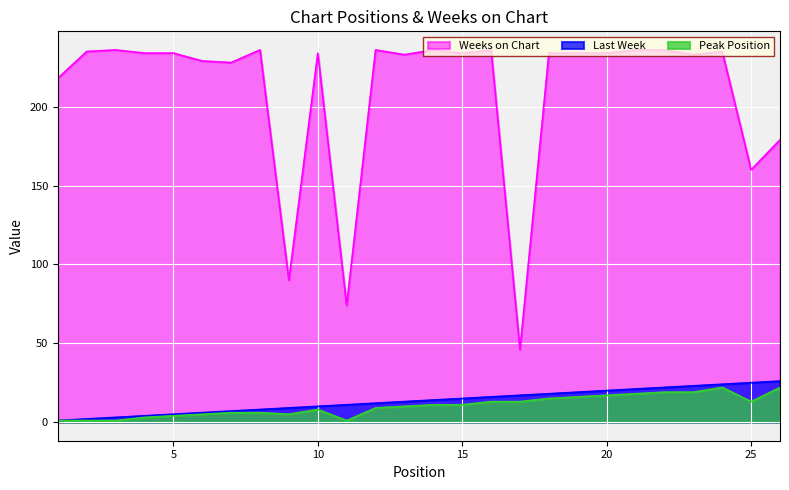

True or false: Last Week and Weeks on Chart cross at least once.

False